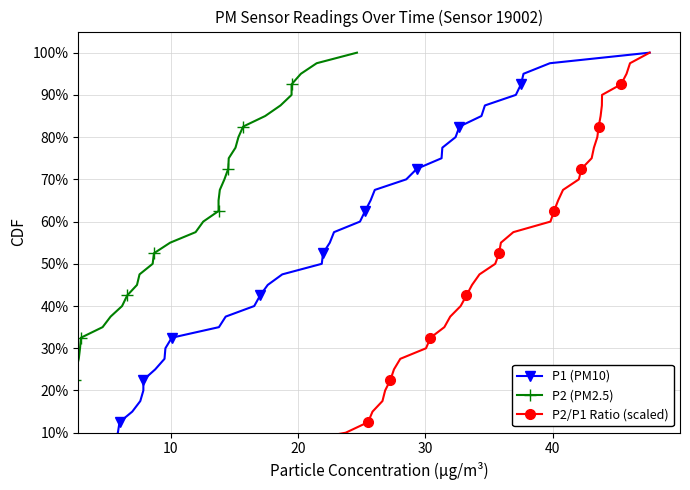

True or false: P1 (PM10) has more than 0 points higher than both neighbors.

False